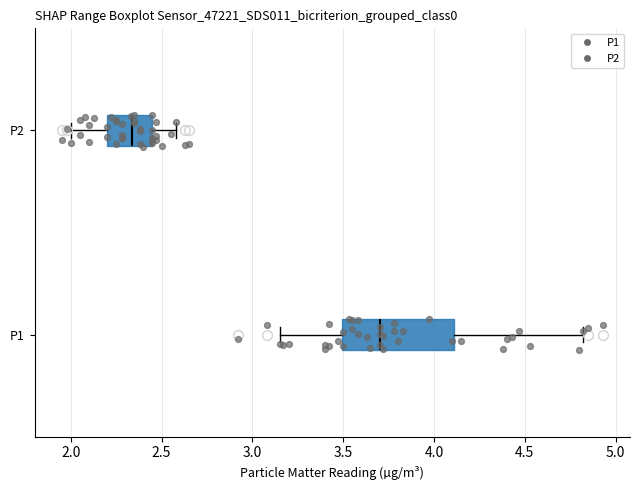

Which box's median line is the furthest to the left?

P2